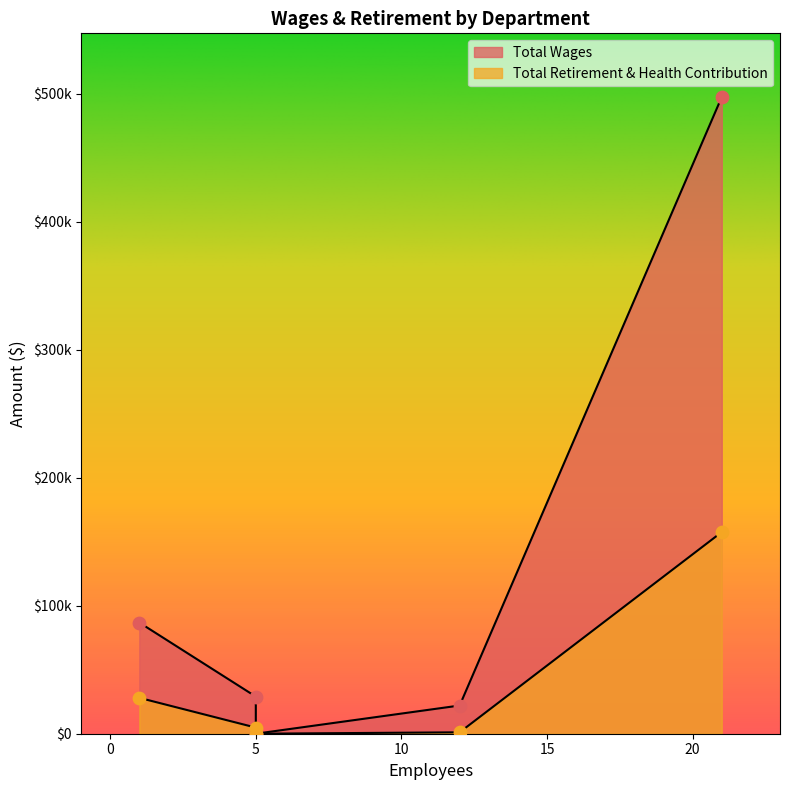

What are all the series names shown in the legend?

Total Wages, Total Retirement & Health Contribution